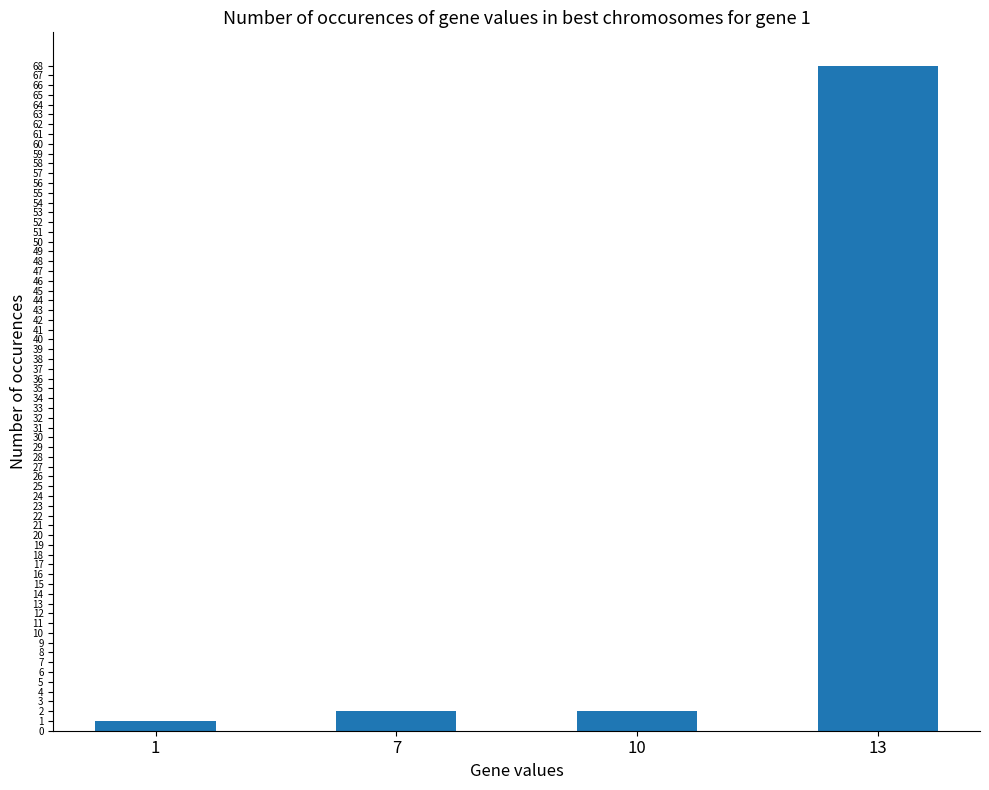

Which has a higher value, 10 or 13?

13